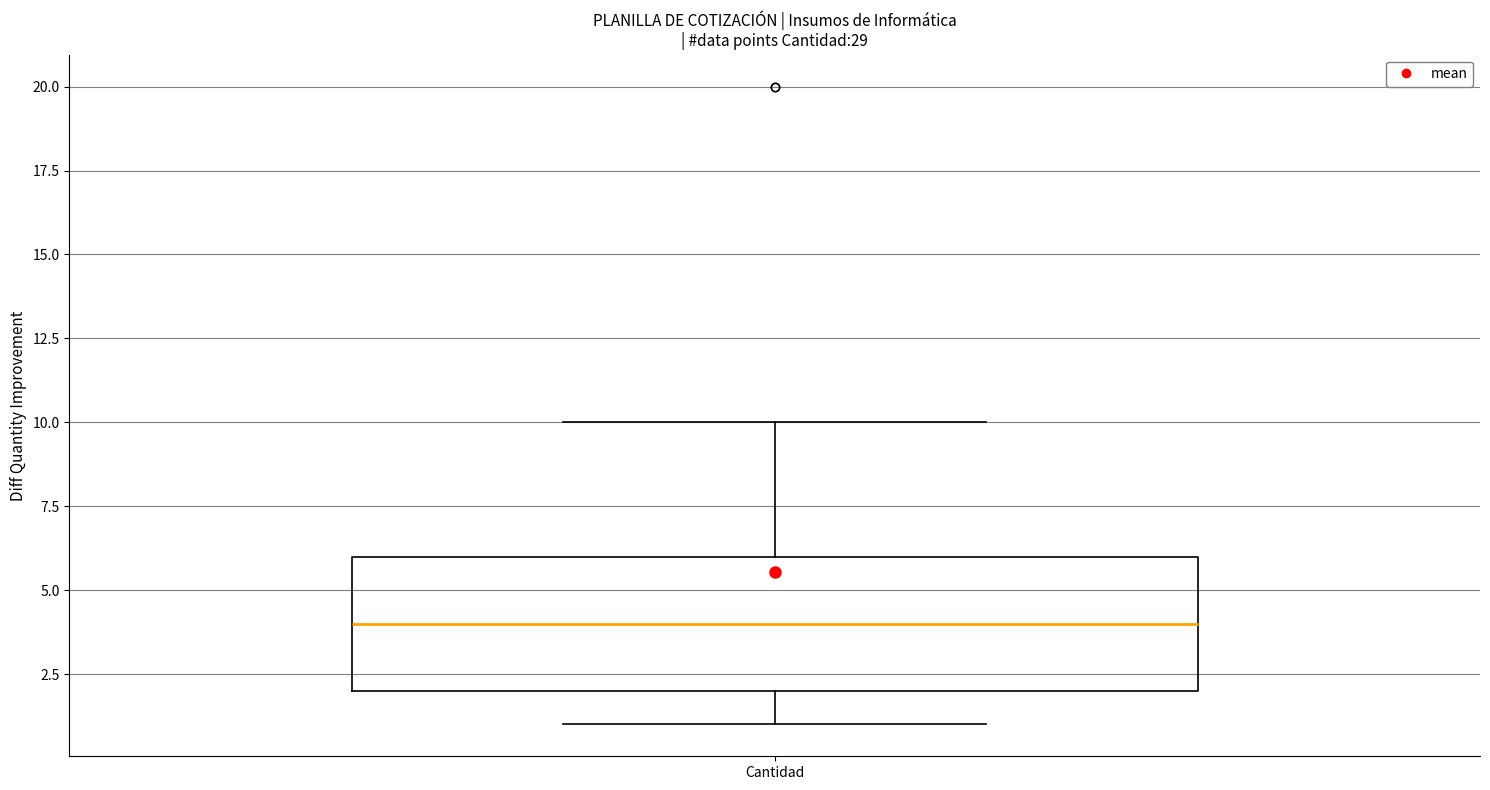

Transcribe this box plot: give where the median line is, the range the box spans, and where the two whiskers end, as read against the y-axis. The values are not printed on the chart, so give them approximately, as read against the axis.

median 4, box 2 to 6, whiskers 1 to 10